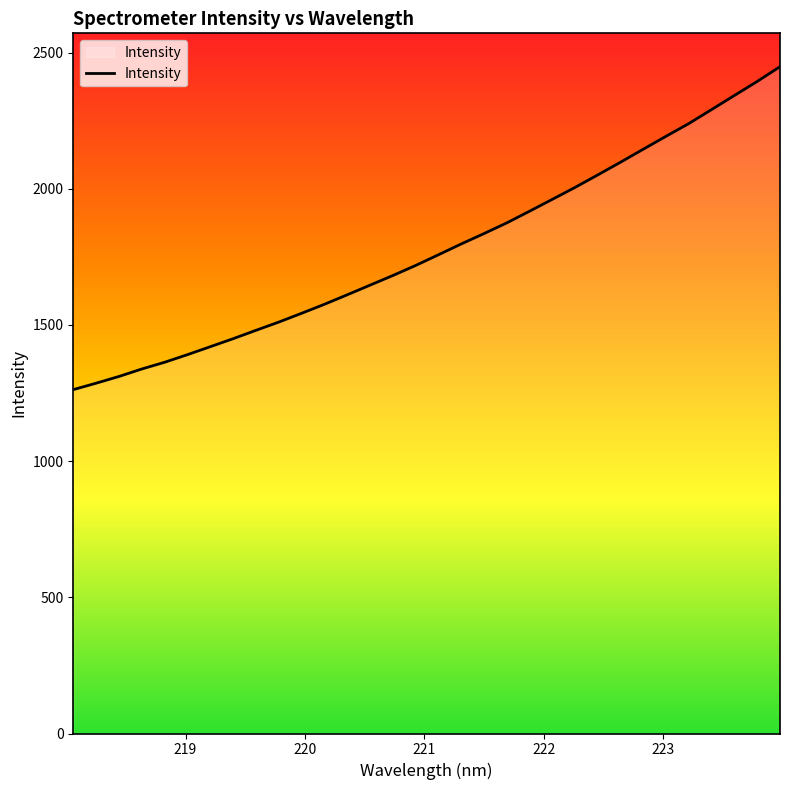

What is the difference between the maximum and minimum values?

1185.8